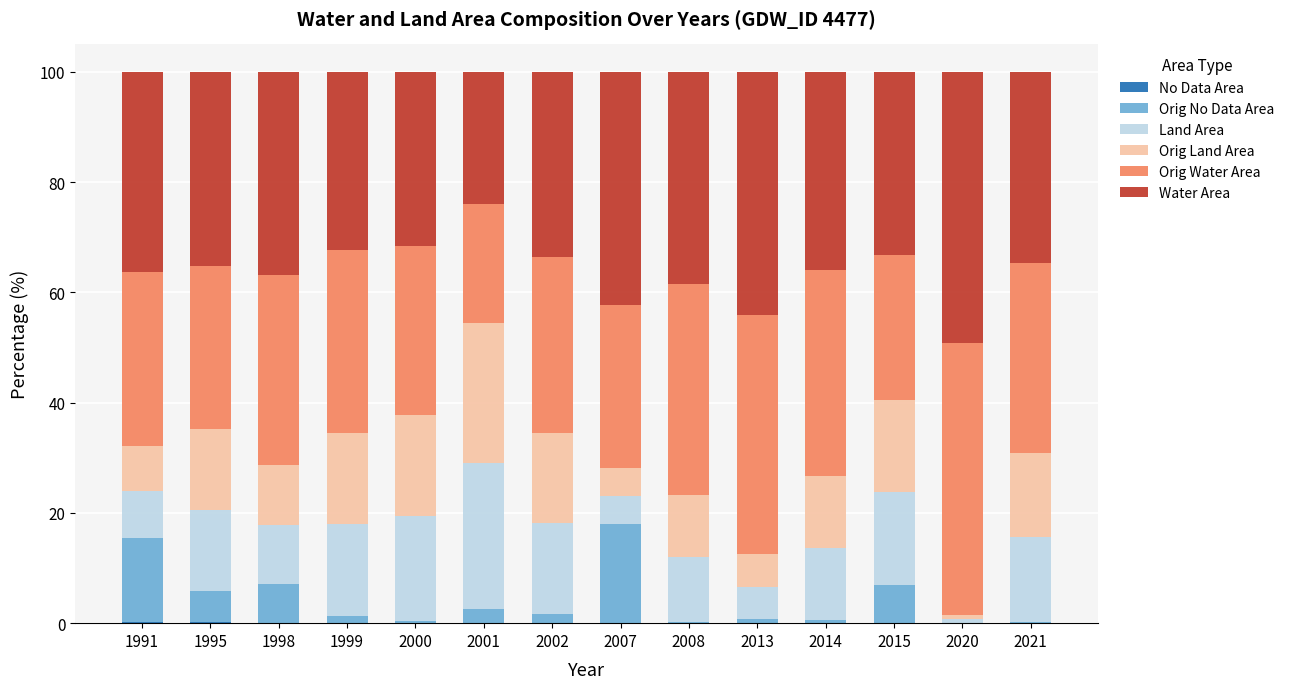

What is the total value across all series at 2001?

100.0